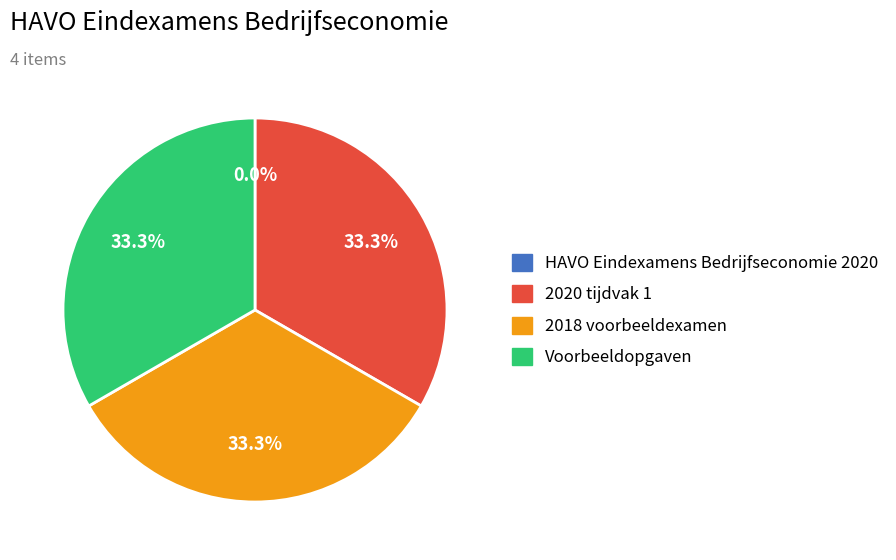

Is there any slice that represents more than half of the pie?

No